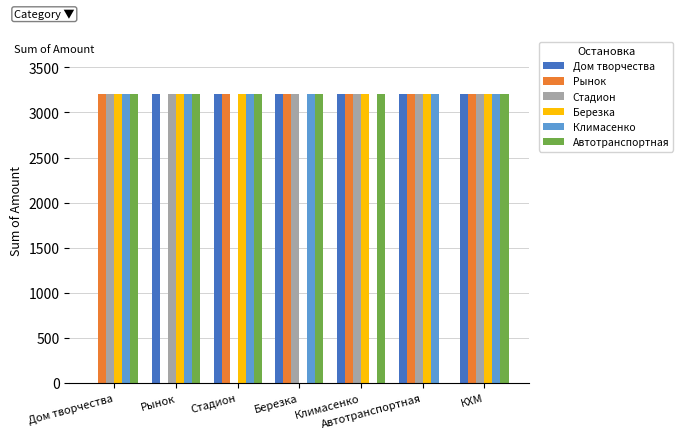

Reading right to left, extract all data points from this chart.

Дом творчества: 3200	3200	3200	3200	3200	3200	0
Рынок: 3200	3200	3200	3200	3200	0	3200
Стадион: 3200	3200	3200	3200	0	3200	3200
Березка: 3200	3200	3200	0	3200	3200	3200
Климасенко: 3200	3200	0	3200	3200	3200	3200
Автотранспортная: 3200	0	3200	3200	3200	3200	3200